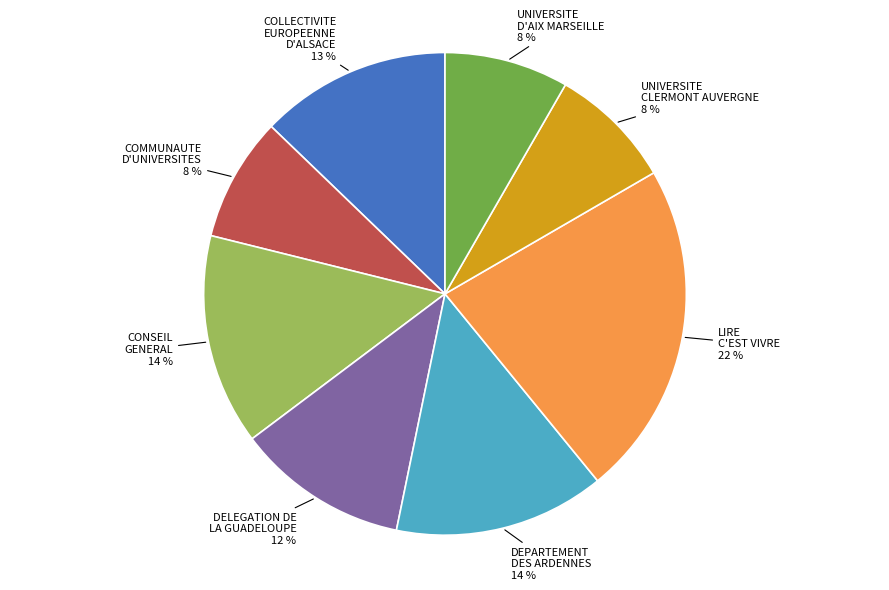

Does any single category account for the majority?

No